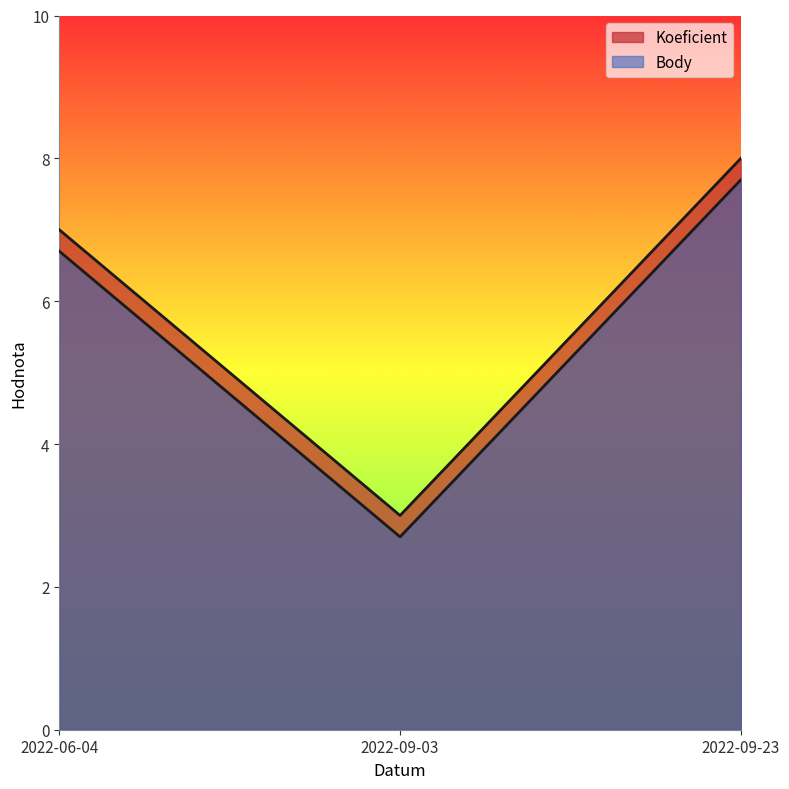

Does the chart have visible grid lines?

No